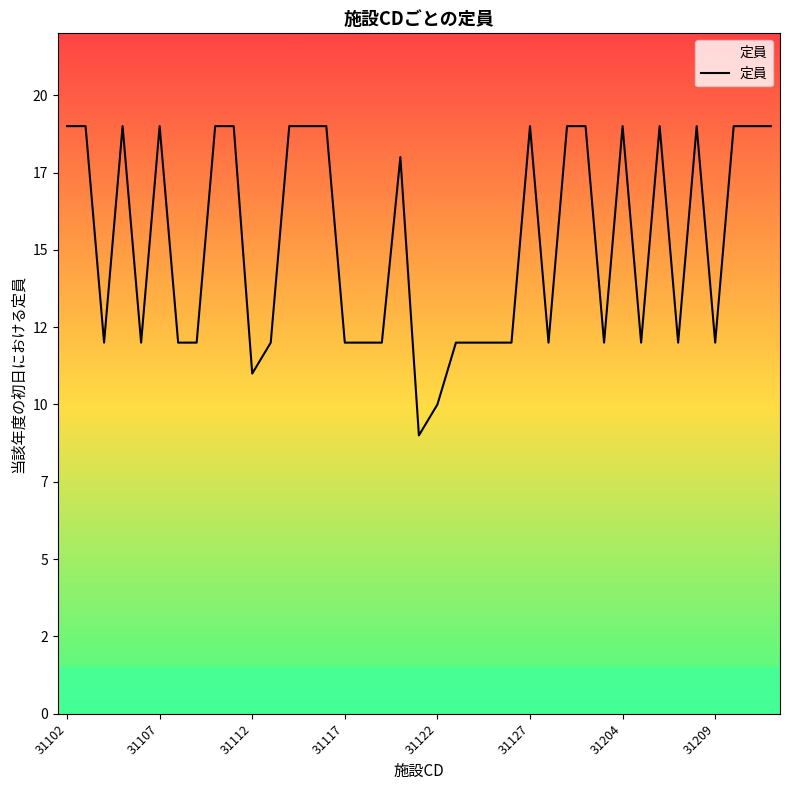

Is this an area chart (filled region under the line)?

No